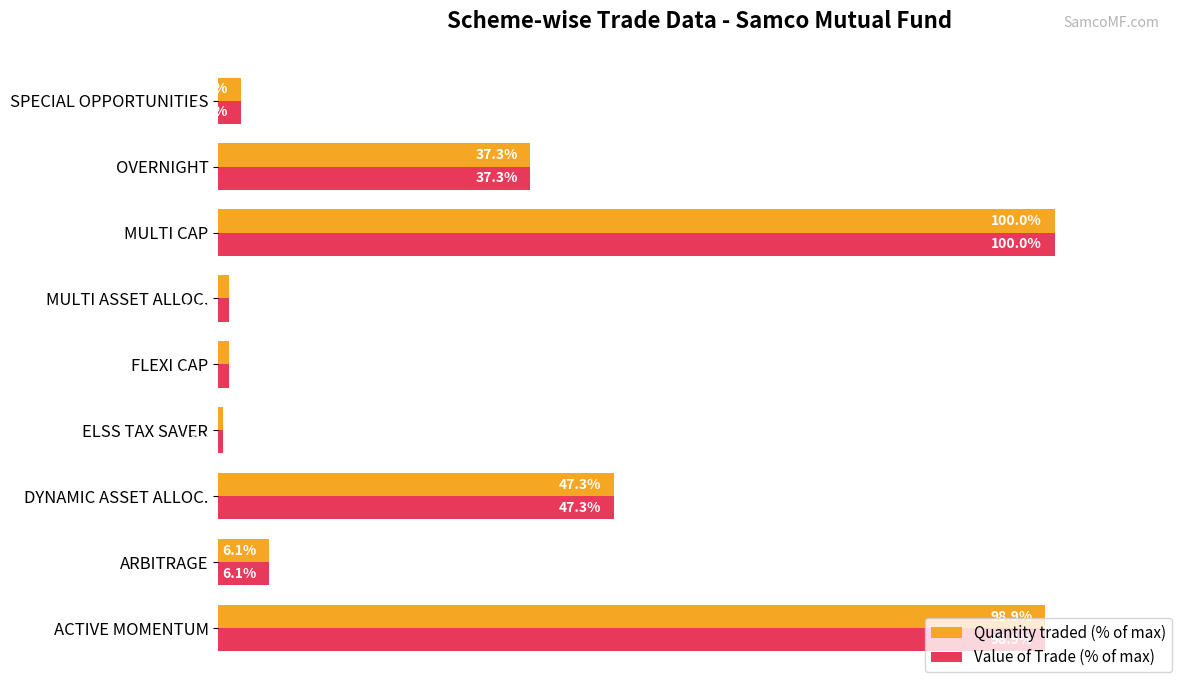

Which category has the highest value across all series?

MULTI CAP